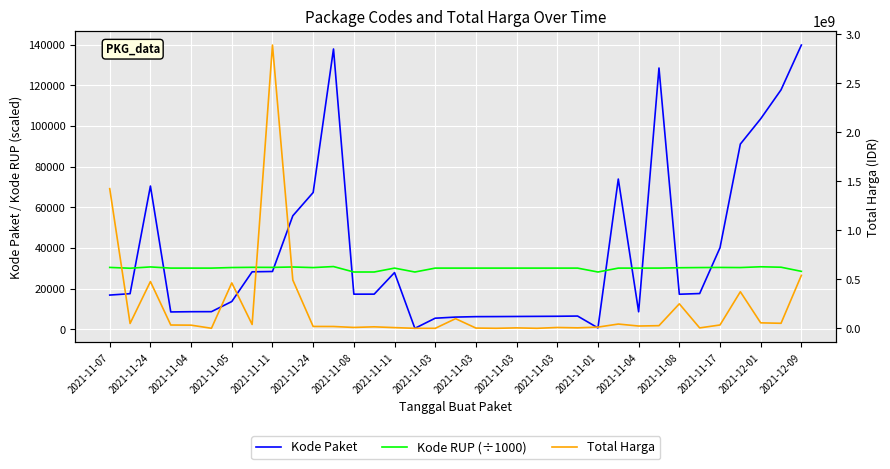

How many lines are shown in the chart?

3